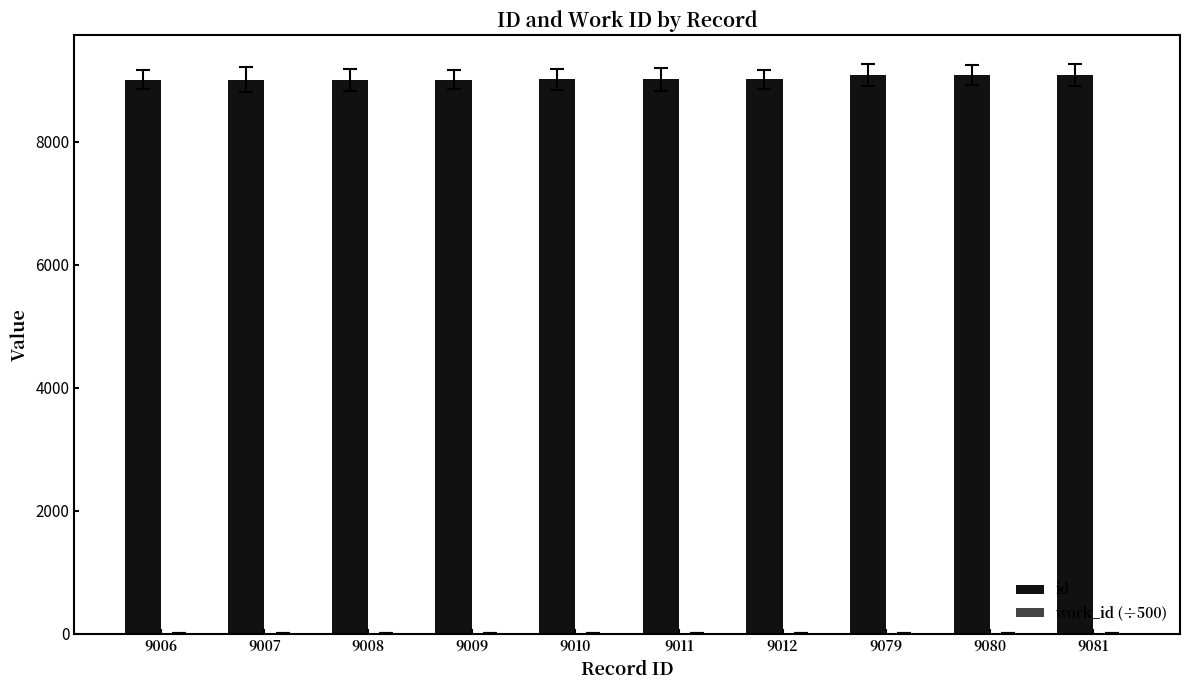

True or false: id has a value of 2369.7 at 9009.

False